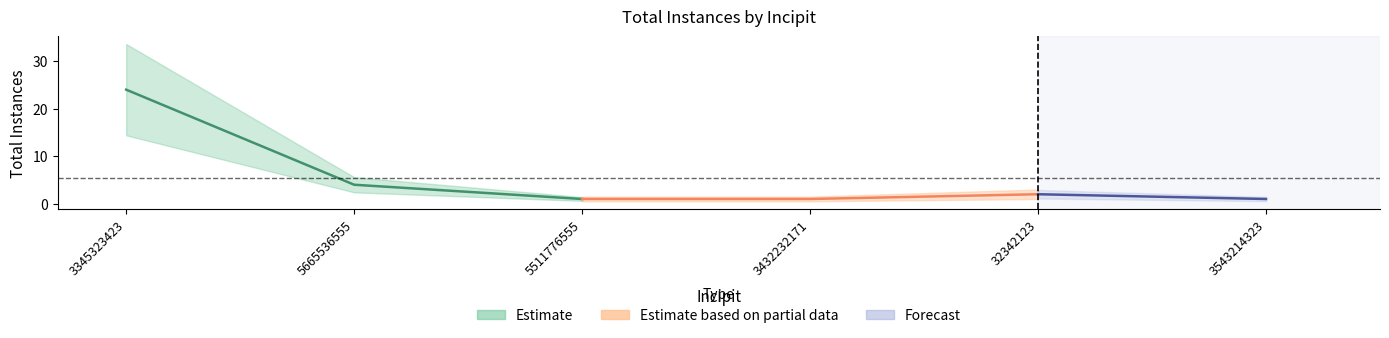

List the labels in order of value, largest first.

3345323423, 5665536555, 32342123, 5511776555, 3432232171, 3543214323